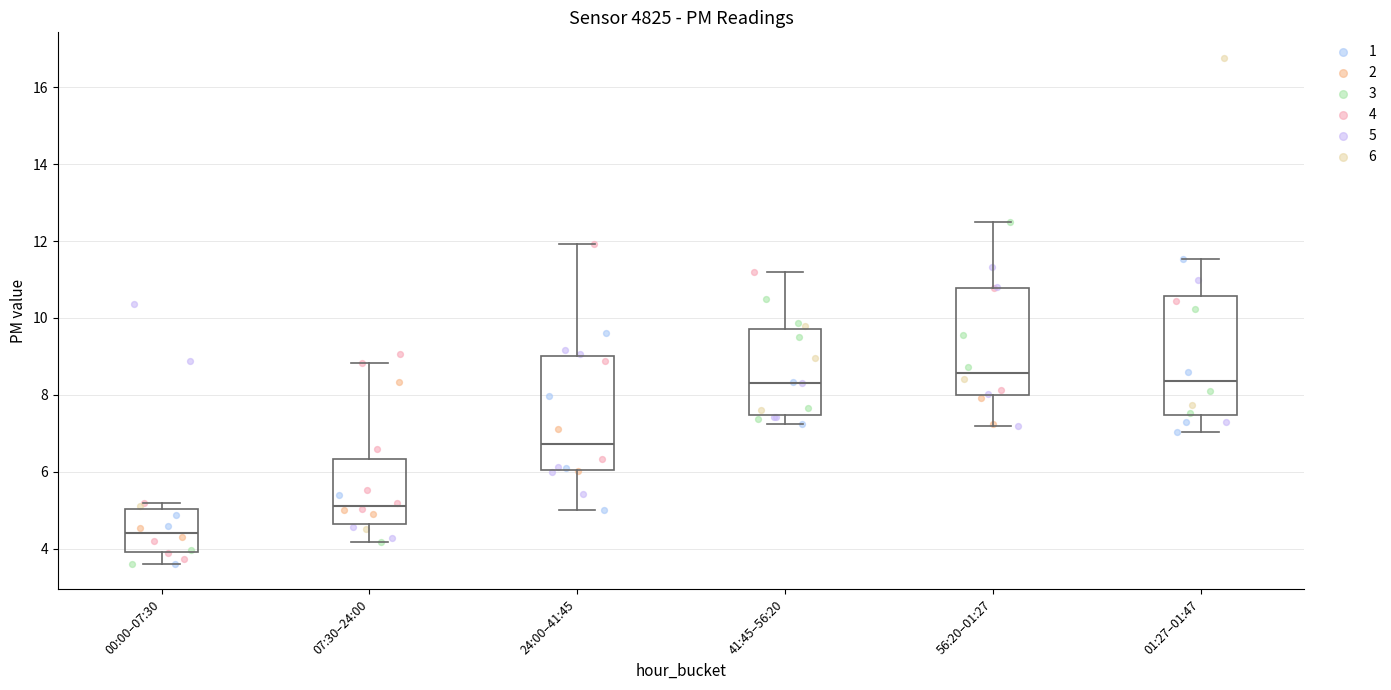

Reading left to right, read every box against the y-axis: the position of its median line, the range the box covers, and the ends of its whiskers. The values are not printed on the chart, so give them approximately, as read against the axis.

00:00–07:30: median 4.4, box 4.0 to 5.0, whiskers 3.6 to 5.2
07:30–24:00: median 5.2, box 4.6 to 6.4, whiskers 4.2 to 8.8
24:00–41:45: median 6.8, box 6.0 to 9.0, whiskers 5.0 to 12.0
41:45–56:20: median 8.4, box 7.4 to 9.8, whiskers 7.2 to 11.2
56:20–01:27: median 8.6, box 8.0 to 10.8, whiskers 7.2 to 12.6
01:27–01:47: median 8.4, box 7.4 to 10.6, whiskers 7.0 to 11.6